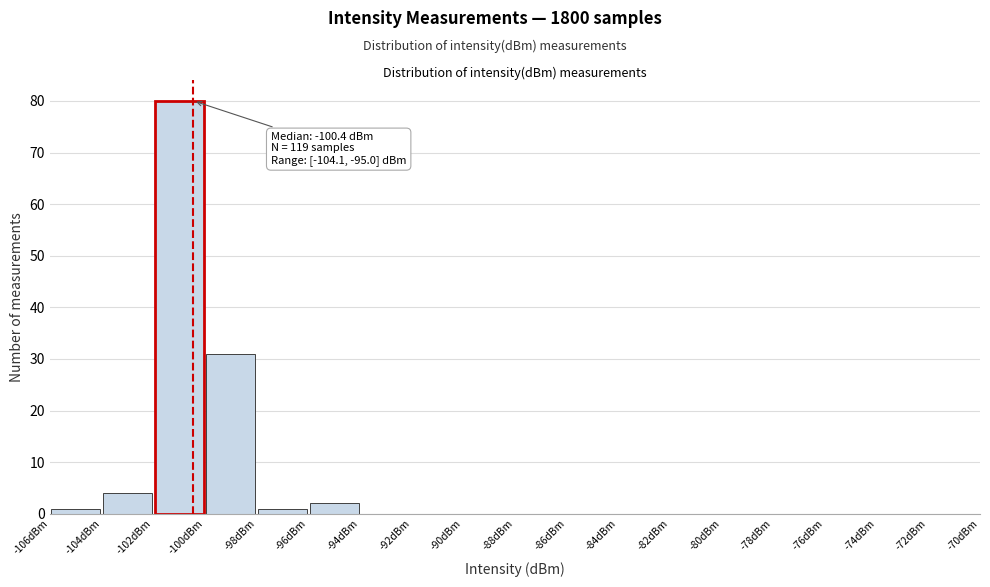

Over which range of the x-axis is the bar tallest?

-102 to -100